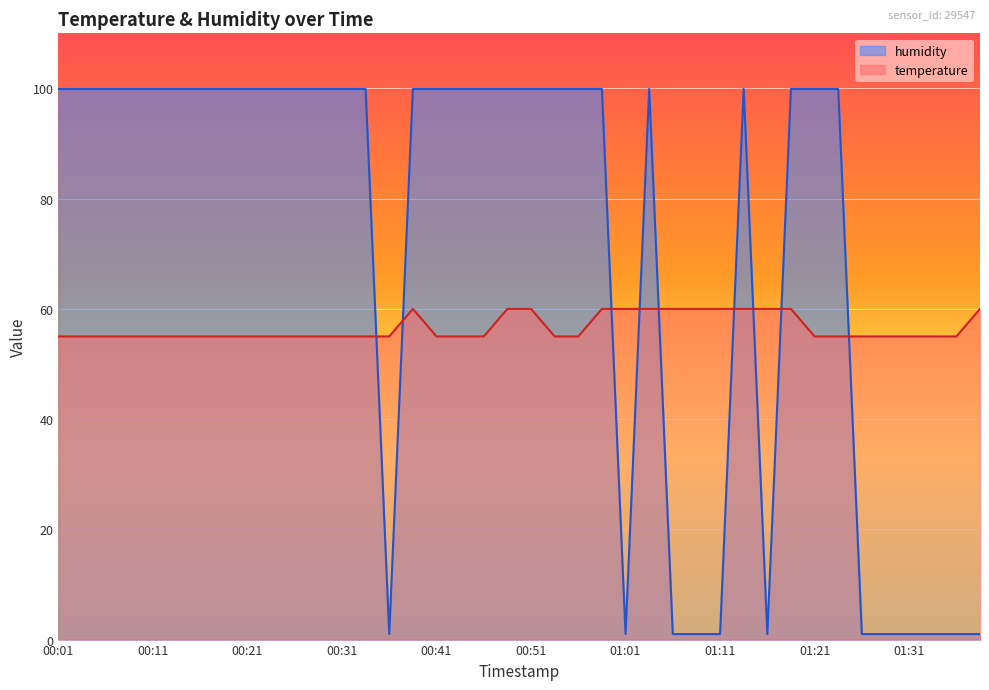

What is the difference between the maximum and minimum values in the temperature series?

5.0